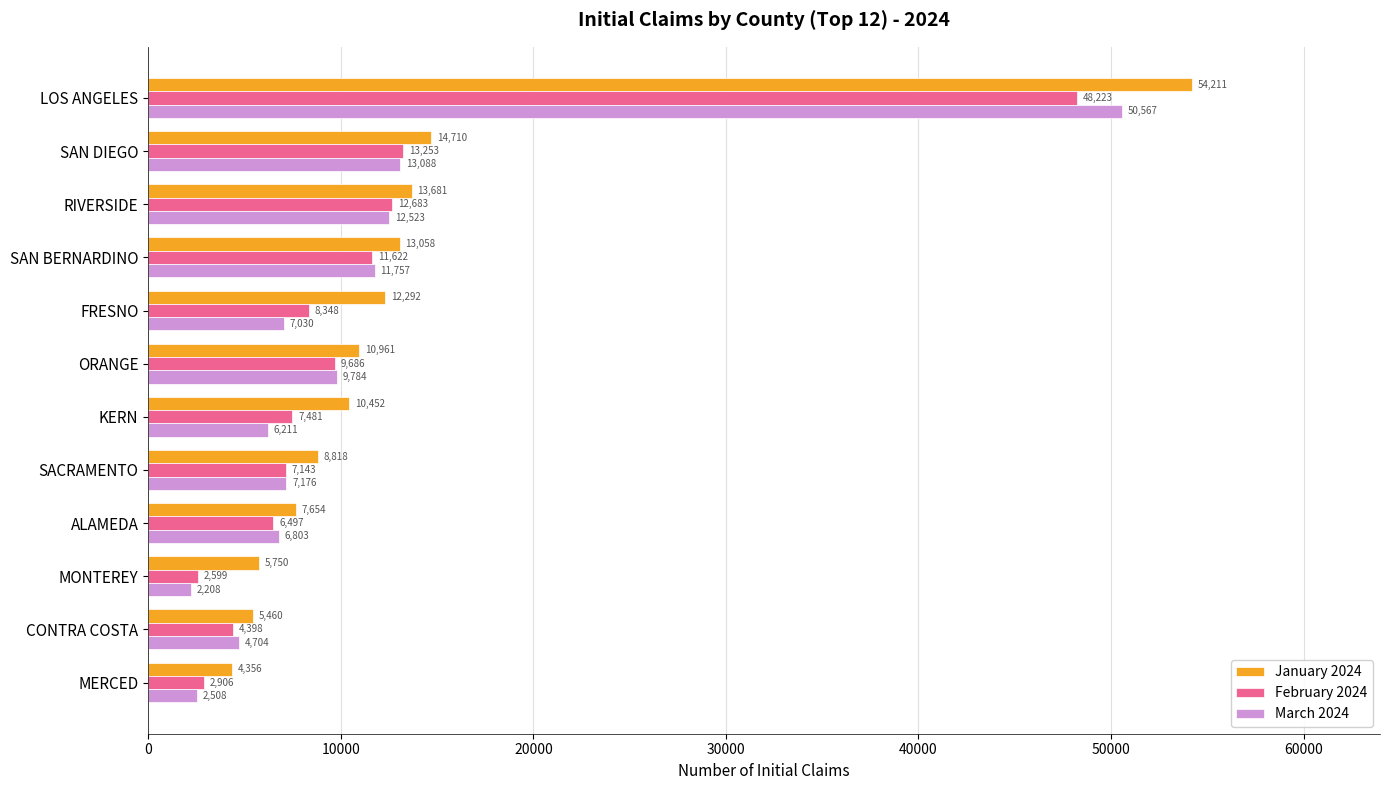

What is the sum of the February 2024 values at KERN and MONTEREY?

10080